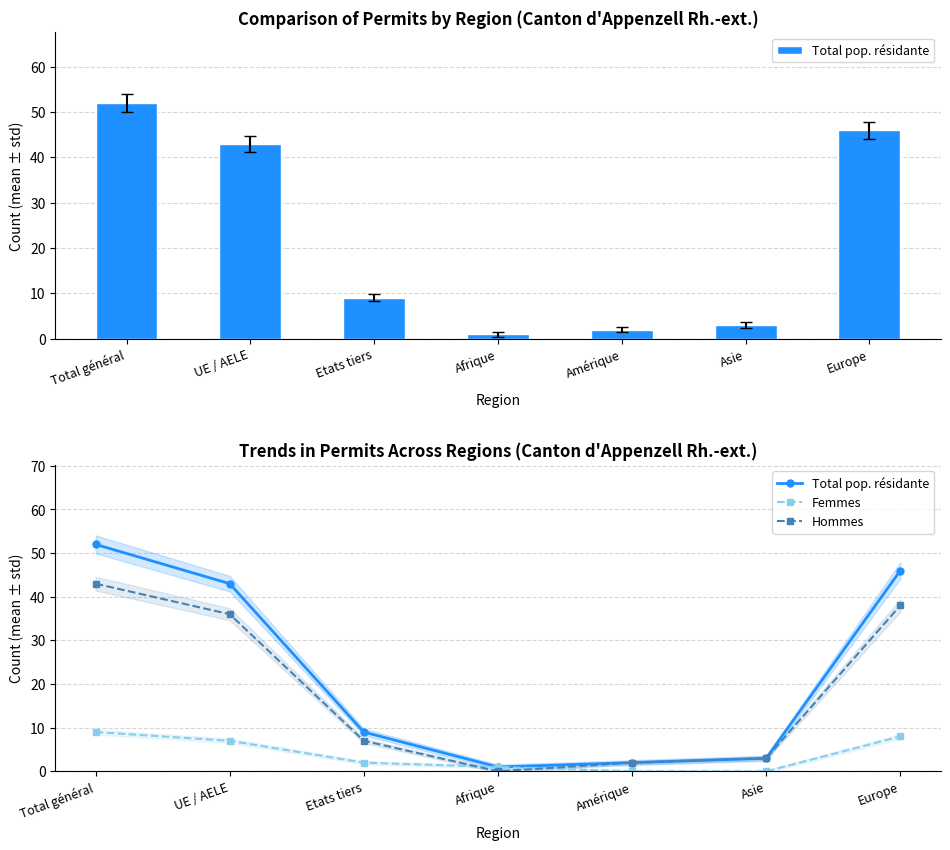

What is the sum of the Total pop. résidante values at Europe and Amérique?

48